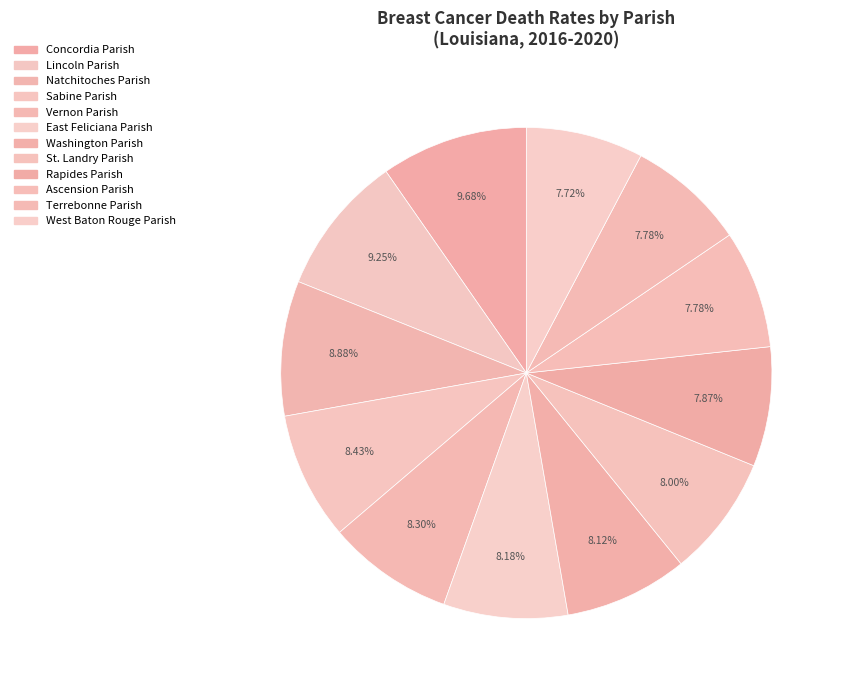

To the nearest percent, what is the average slice percentage?

8%